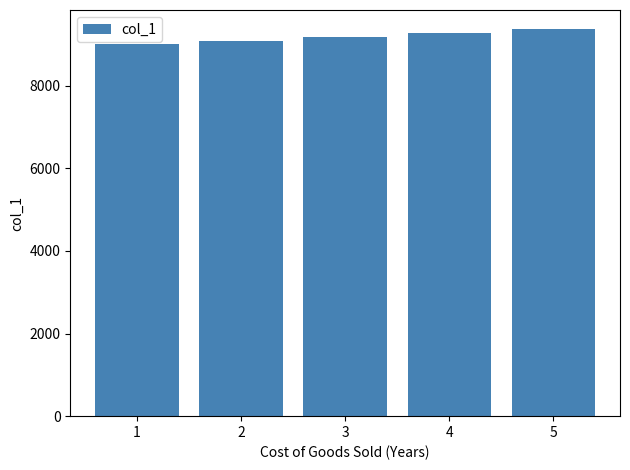

Rank the categories by value from lowest to highest.

1, 2, 3, 4, 5